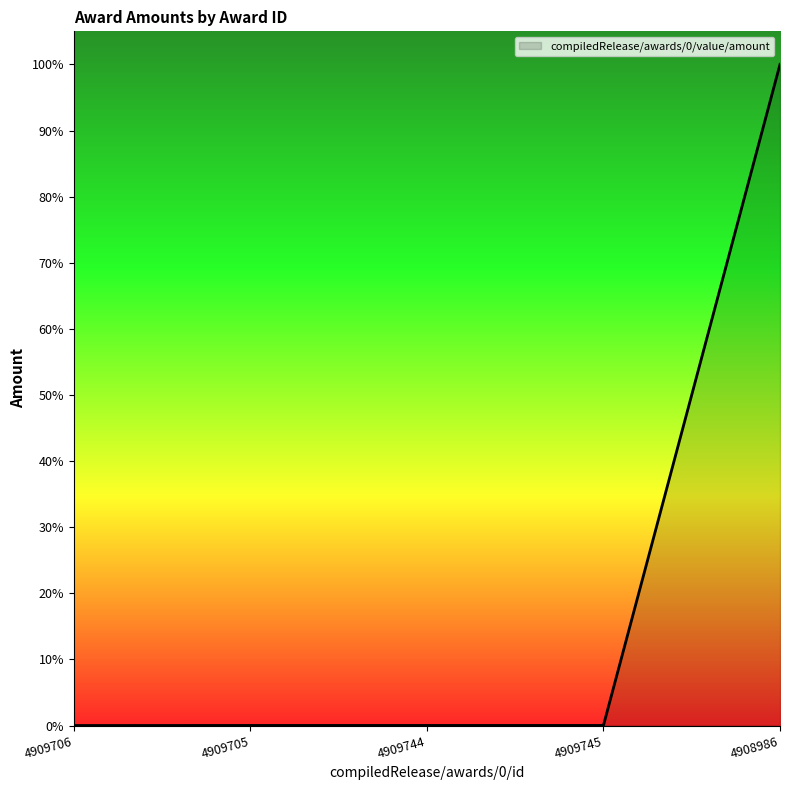

Does the chart display data point markers on the line(s)?

No